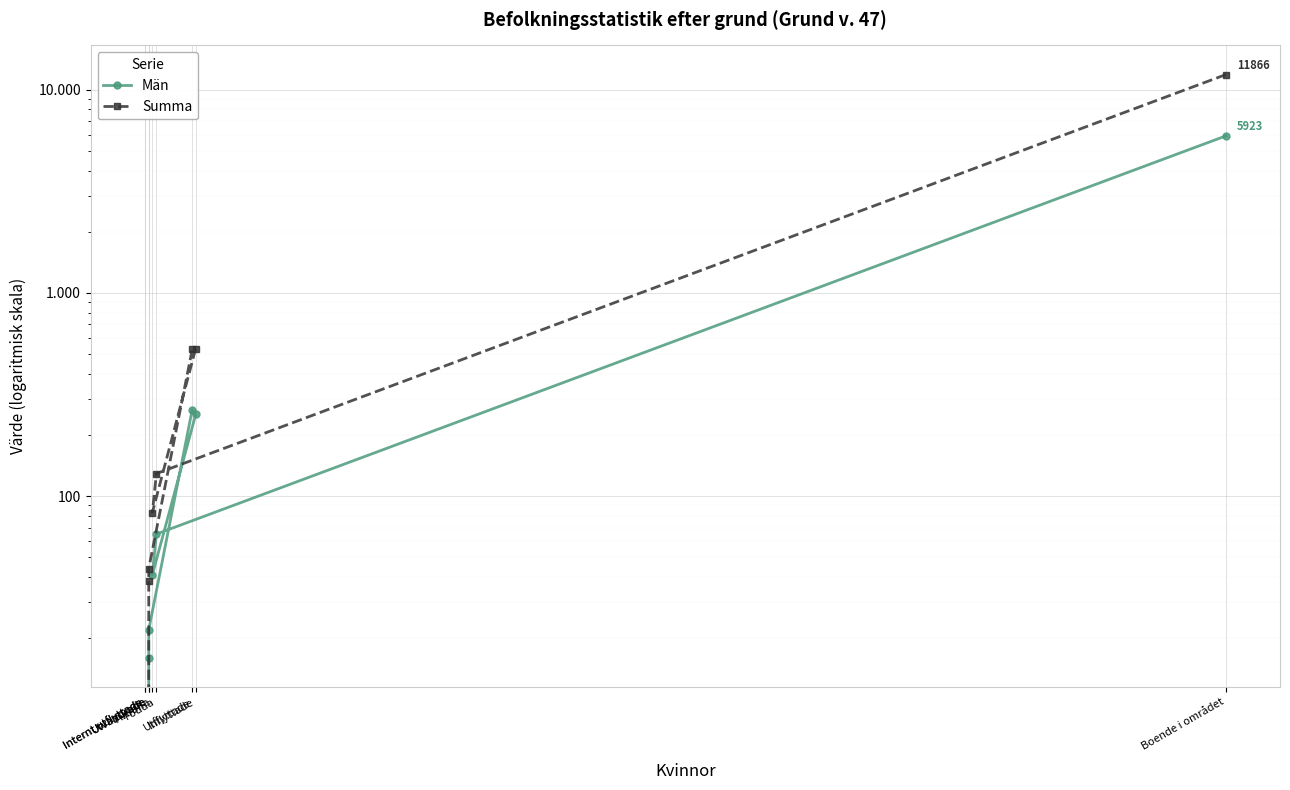

True or false: Män and Summa intersect in this chart.

False